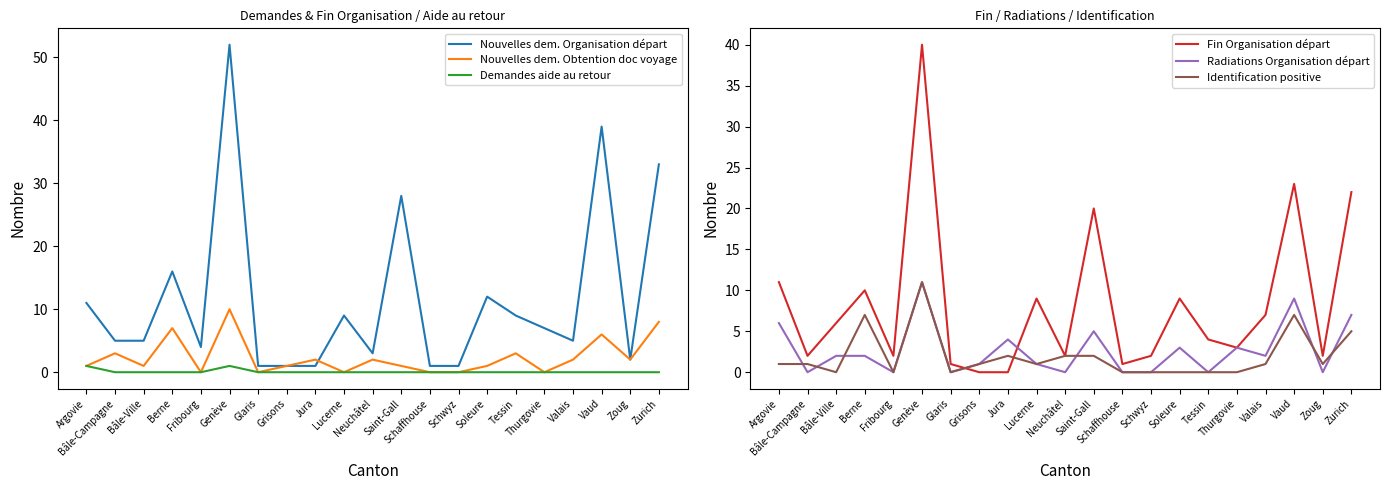

Reading left to right, extract all data points from this chart.

Nouvelles dem. Organisation départ: Argovie=11	Bâle-Campagne=5	Bâle-Ville=5	Berne=16	Fribourg=4	Genève=52	Glaris=1	Grisons=1	Jura=1	Lucerne=9	Neuchâtel=3	Saint-Gall=28	Schaffhouse=1	Schwyz=1	Soleure=12	Tessin=9	Thurgovie=7	Valais=5	Vaud=39	Zoug=2	Zurich=33
Nouvelles dem. Obtention doc voyage: Argovie=1	Bâle-Campagne=3	Bâle-Ville=1	Berne=7	Fribourg=0	Genève=10	Glaris=0	Grisons=1	Jura=2	Lucerne=0	Neuchâtel=2	Saint-Gall=1	Schaffhouse=0	Schwyz=0	Soleure=1	Tessin=3	Thurgovie=0	Valais=2	Vaud=6	Zoug=2	Zurich=8
Demandes aide au retour: Argovie=1	Bâle-Campagne=0	Bâle-Ville=0	Berne=0	Fribourg=0	Genève=1	Glaris=0	Grisons=0	Jura=0	Lucerne=0	Neuchâtel=0	Saint-Gall=0	Schaffhouse=0	Schwyz=0	Soleure=0	Tessin=0	Thurgovie=0	Valais=0	Vaud=0	Zoug=0	Zurich=0
Fin Organisation départ: Argovie=11	Bâle-Campagne=2	Bâle-Ville=6	Berne=10	Fribourg=2	Genève=40	Glaris=1	Grisons=0	Jura=0	Lucerne=9	Neuchâtel=2	Saint-Gall=20	Schaffhouse=1	Schwyz=2	Soleure=9	Tessin=4	Thurgovie=3	Valais=7	Vaud=23	Zoug=2	Zurich=22
Radiations Organisation départ: Argovie=6	Bâle-Campagne=0	Bâle-Ville=2	Berne=2	Fribourg=0	Genève=11	Glaris=0	Grisons=1	Jura=4	Lucerne=1	Neuchâtel=0	Saint-Gall=5	Schaffhouse=0	Schwyz=0	Soleure=3	Tessin=0	Thurgovie=3	Valais=2	Vaud=9	Zoug=0	Zurich=7
Identification positive: Argovie=1	Bâle-Campagne=1	Bâle-Ville=0	Berne=7	Fribourg=0	Genève=11	Glaris=0	Grisons=1	Jura=2	Lucerne=1	Neuchâtel=2	Saint-Gall=2	Schaffhouse=0	Schwyz=0	Soleure=0	Tessin=0	Thurgovie=0	Valais=1	Vaud=7	Zoug=1	Zurich=5